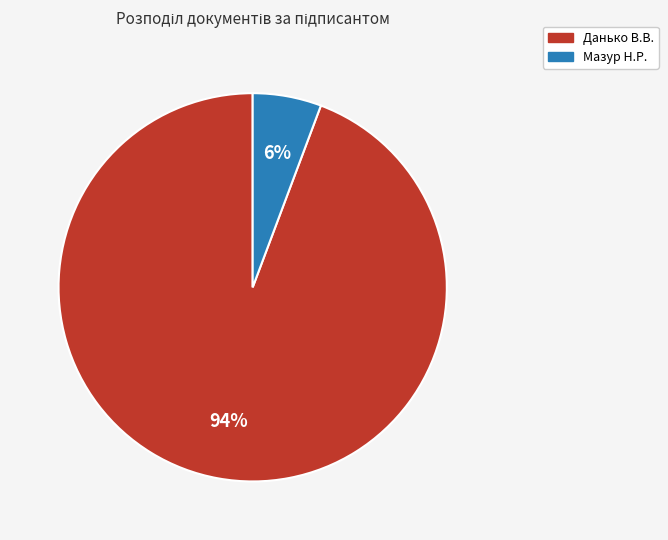

Is it true that Мазур Н.Р. is 17% of the pie?

False